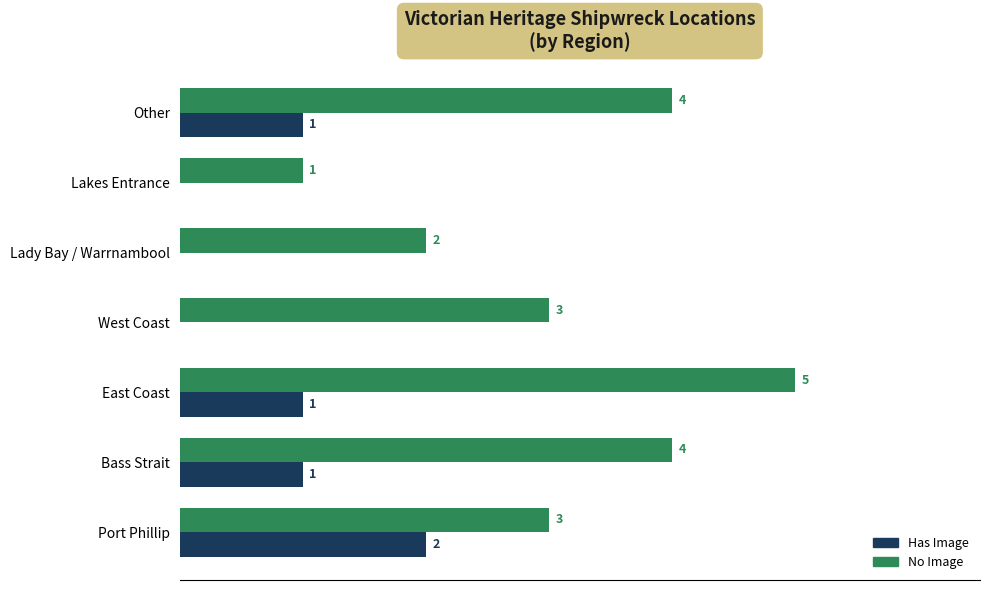

Which category has the highest value in the Has Image series?

Port Phillip